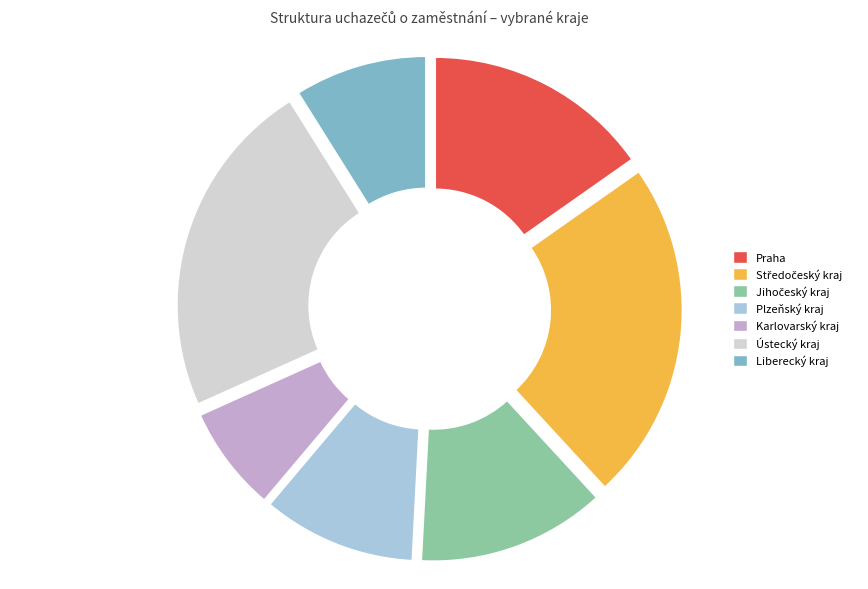

Is the sum of Liberecký kraj and Ústecký kraj greater than half?

No